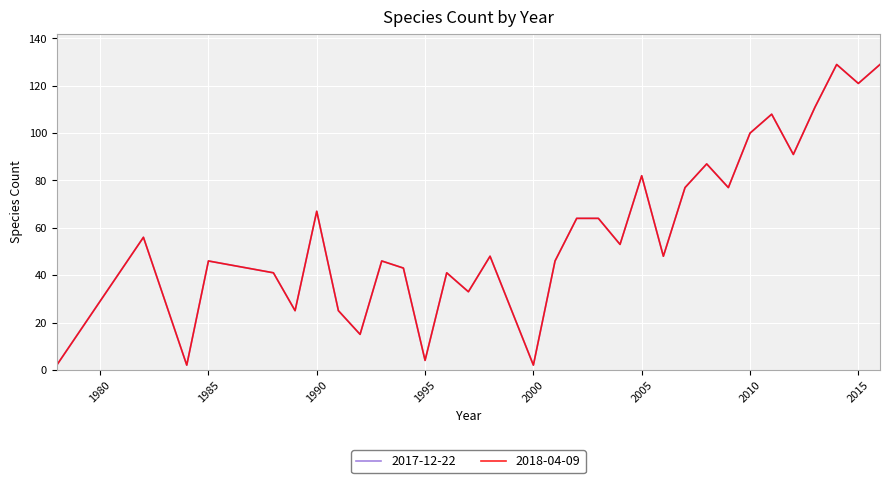

Does the chart have visible grid lines?

Yes